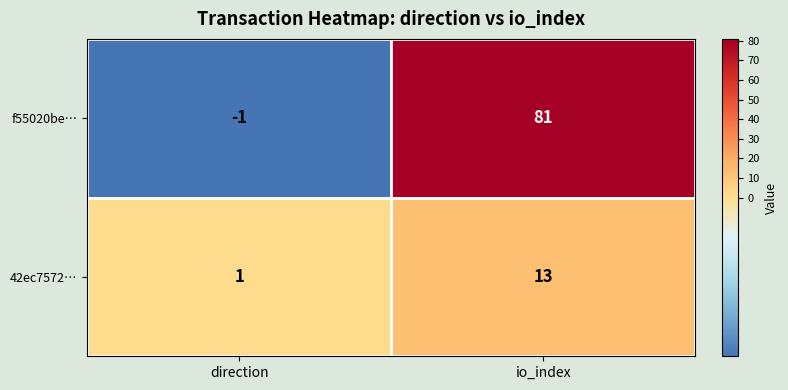

Rank the series by their maximum value, from highest to lowest.

f55020be…, 42ec7572…